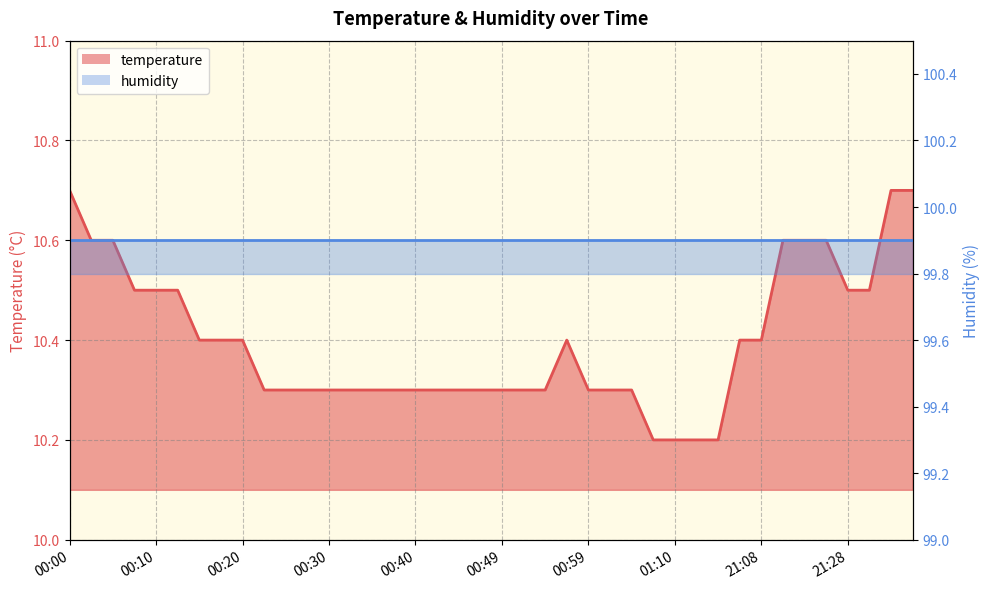

The chart shows a value of 4.8 at 21:03. True or false?

False